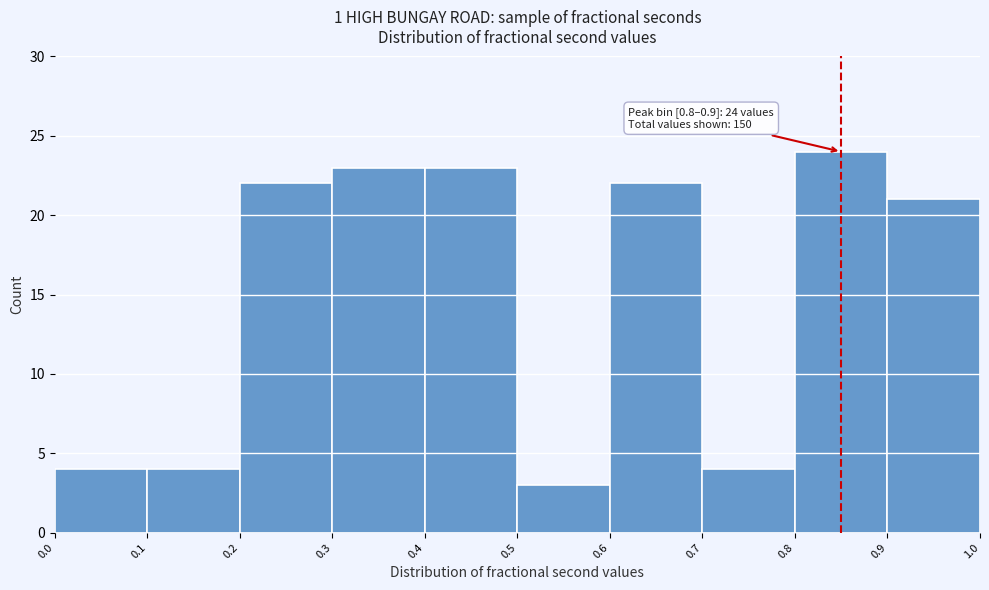

Which range on the x-axis has the tallest bar?

0.8 to 0.9